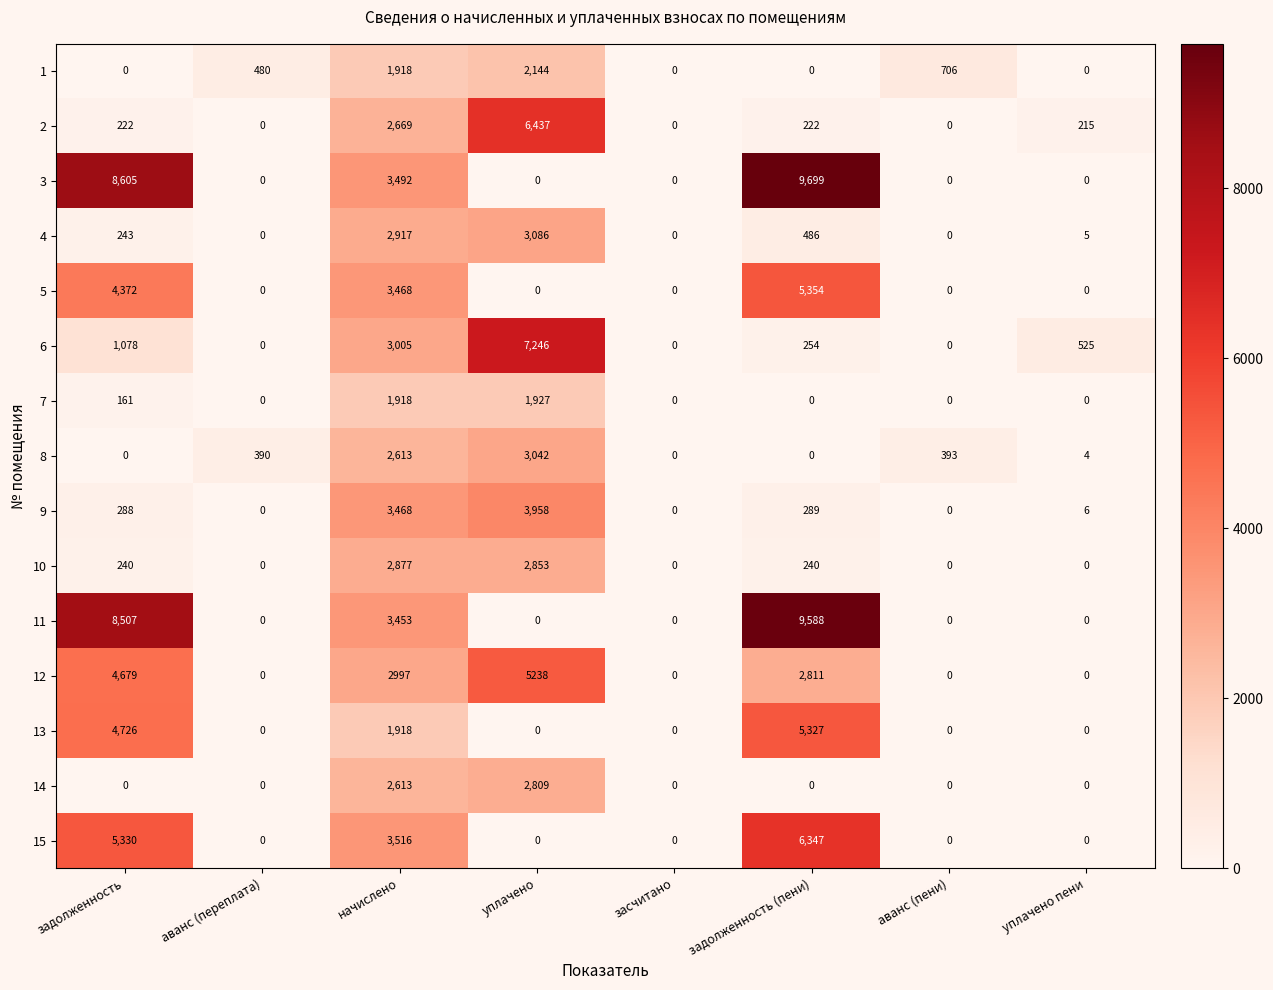

At how many categories does at least one series exceed 2638?

4